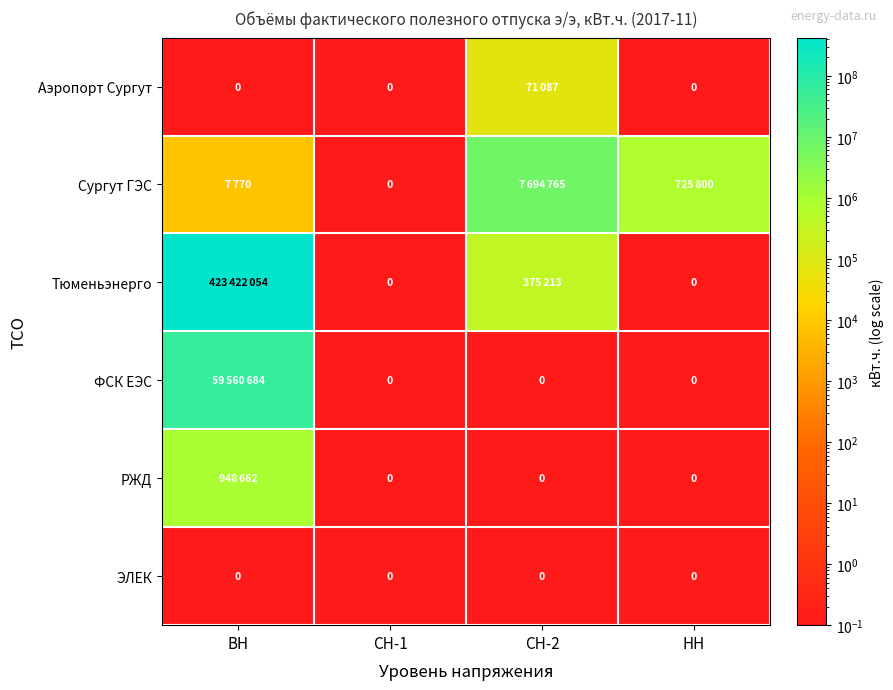

Is it true that ЭЛЕК equals 0 at СН-2?

True